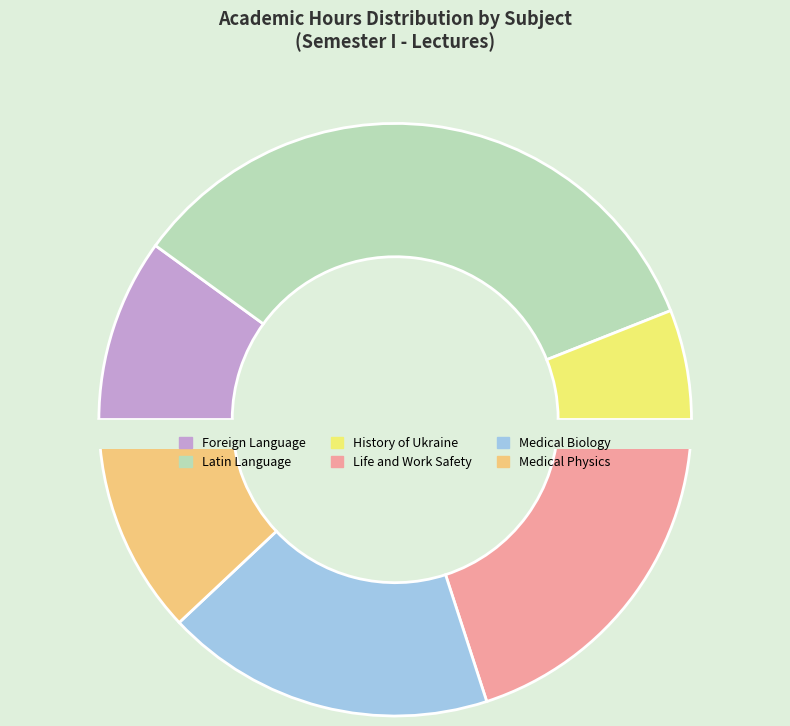

Is it true that Latin Language is 23% of the pie?

False